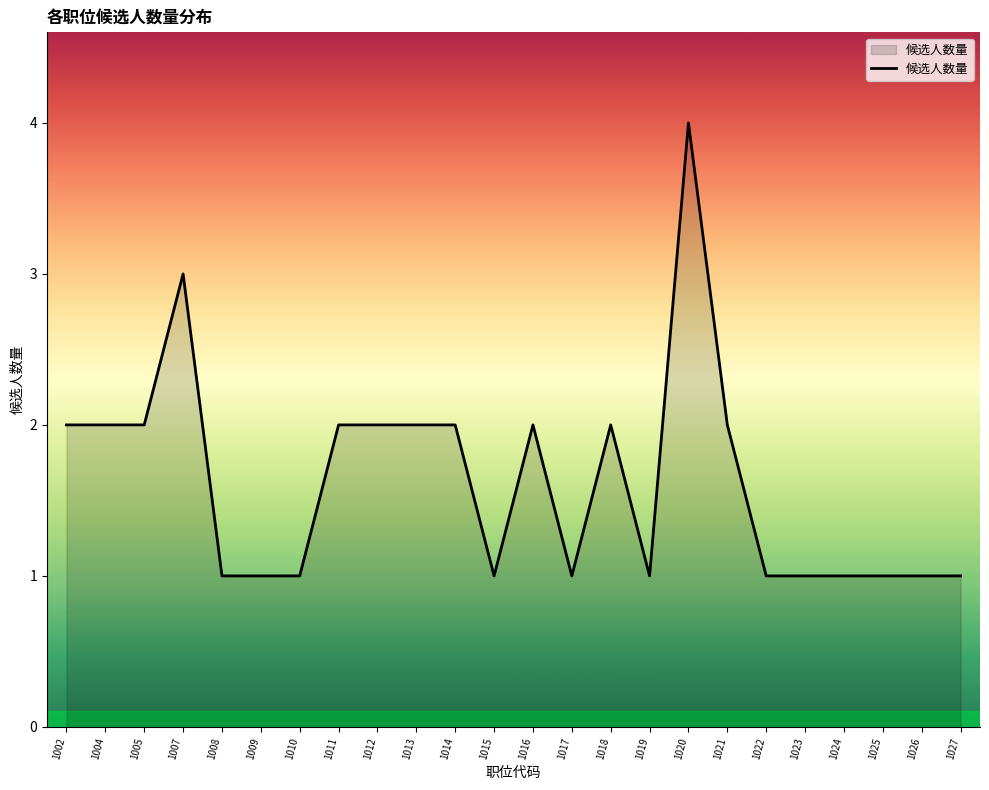

What is the difference between the maximum and minimum values?

3